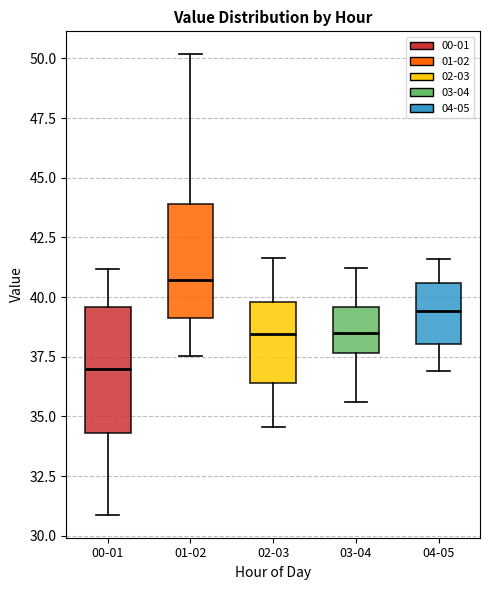

Reading left to right, transcribe this box plot: for each box, give where its median line is, the range the box spans, and where its two whiskers end, as read against the y-axis. The values are not printed on the chart, so give them approximately, as read against the axis.

00-01: median 37.0, box 34.5 to 39.5, whiskers 31.0 to 41.0
01-02: median 40.5, box 39.0 to 44.0, whiskers 37.5 to 50.0
02-03: median 38.5, box 36.5 to 40.0, whiskers 34.5 to 41.5
03-04: median 38.5, box 37.5 to 39.5, whiskers 35.5 to 41.0
04-05: median 39.5, box 38.0 to 40.5, whiskers 37.0 to 41.5